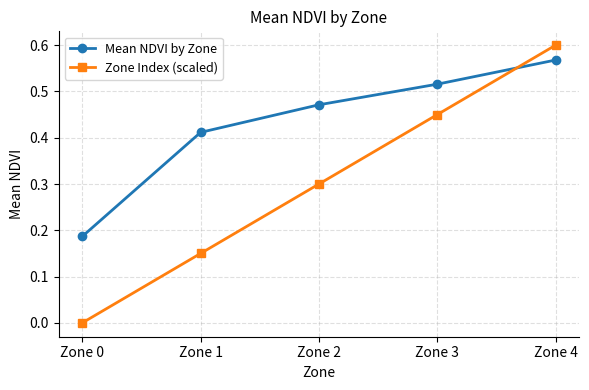

Between which two adjacent categories do Mean NDVI by Zone and Zone Index (scaled) first intersect?

Zone 3 and Zone 4